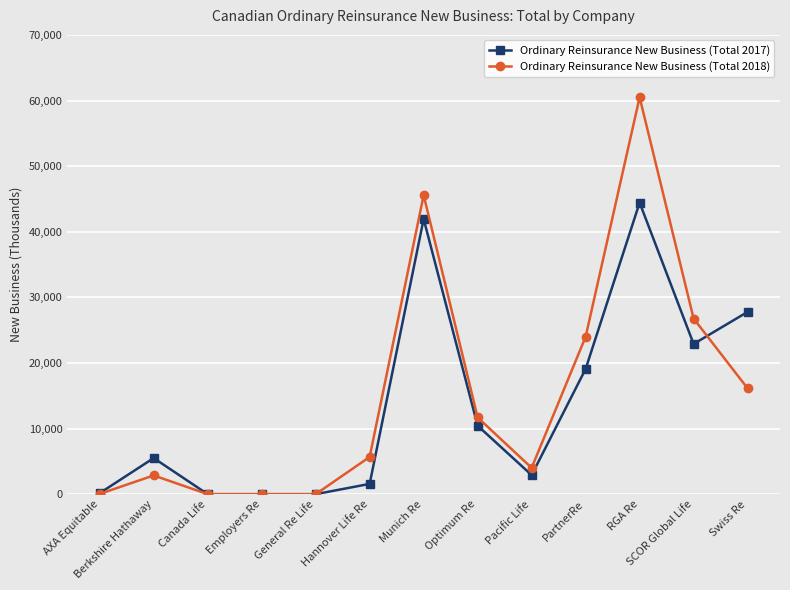

What position from the right is Optimum Re?

6